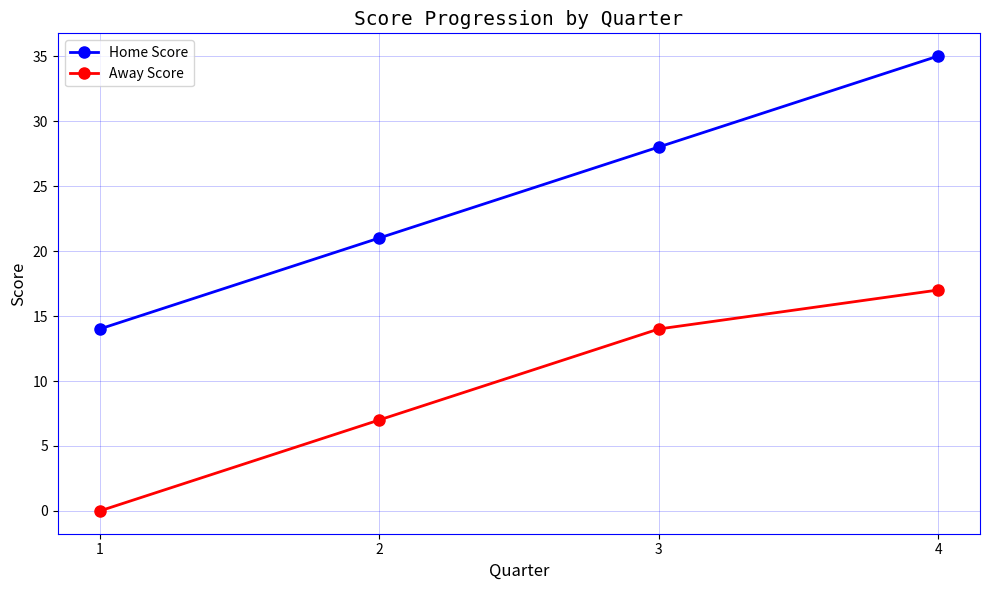

What are all the series names shown in the legend?

Home Score, Away Score